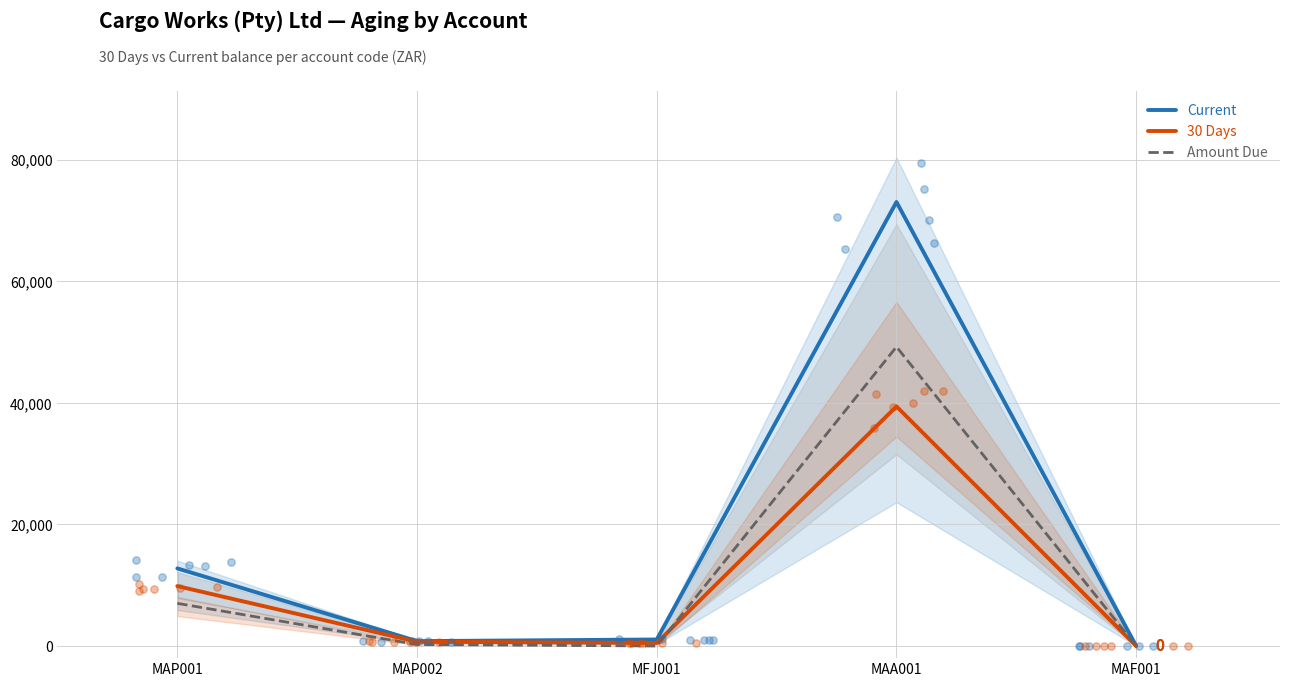

Is the value of Amount Due at MAP002 greater than the value of Current at MAF001?

Yes